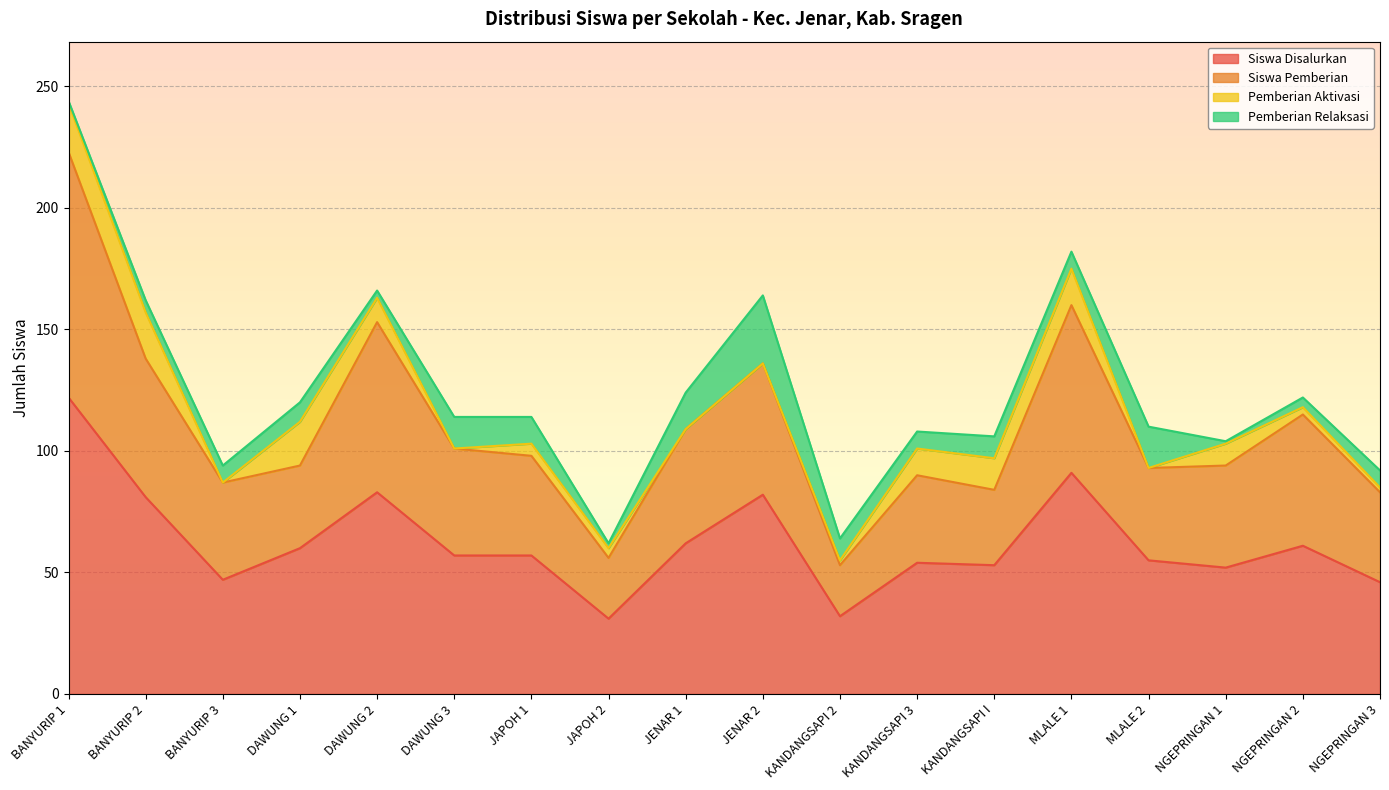

What is the value of the Siswa Disalurkan point at the 5th from the left?

83